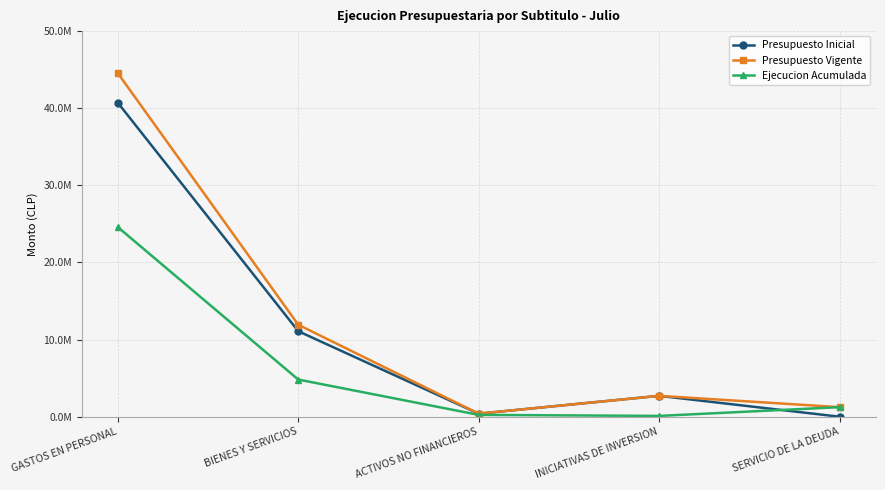

Does the chart have visible grid lines?

Yes